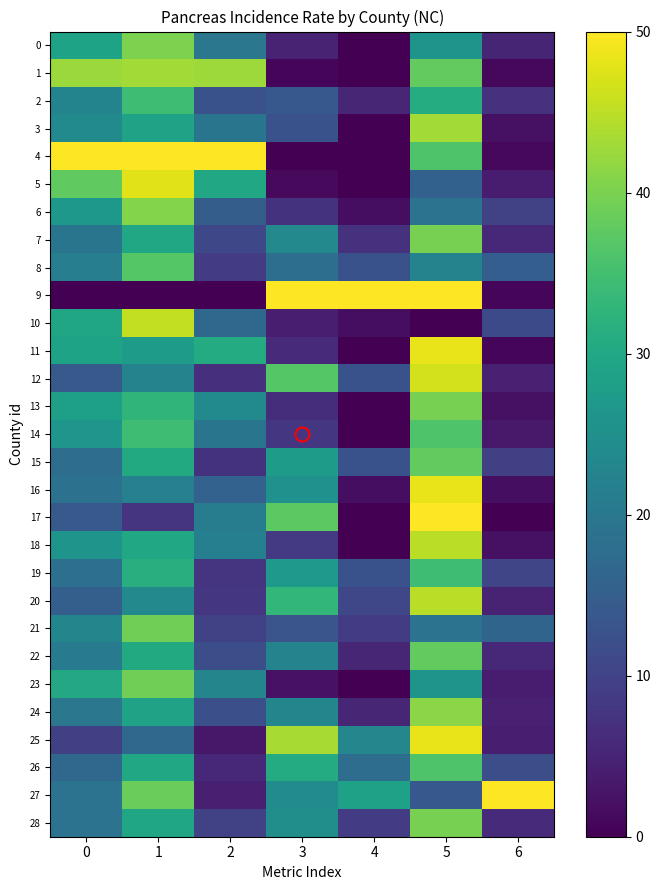

Reading right to left, list all the values displayed in this chart.

0: 6=5.3	5=25.9	4=0.0	3=4.8	2=19.8	1=40.2	0=29.0
1: 6=1.1	5=37.9	4=0.0	3=0.6	2=42.7	1=43.1	0=42.5
2: 6=7.1	5=31.0	4=5.4	3=13.9	2=12.5	1=34.5	0=22.6
3: 6=2.3	5=43.1	4=0.0	3=12.7	2=19.5	1=28.7	0=23.8
4: 6=1.1	5=36.2	4=0.0	3=0.0	2=50.0	1=50.0	0=50.0
5: 6=3.8	5=15.5	4=0.0	3=1.2	2=29.9	1=47.7	0=37.7
6: 6=9.8	5=19.0	4=1.8	3=7.2	2=14.8	1=40.8	0=26.6
7: 6=5.6	5=39.7	4=7.1	3=23.5	2=10.8	1=29.9	0=19.4
8: 6=15.0	5=22.4	4=12.5	3=18.1	2=8.7	1=36.8	0=21.4
9: 6=0.8	5=50.0	4=50.0	3=50.0	2=0.0	1=0.0	0=0.0
10: 6=11.3	5=0.0	4=1.8	3=4.2	2=16.9	1=45.4	0=29.4
11: 6=0.8	5=48.3	4=0.0	3=6.0	2=30.8	1=27.6	0=29.0
12: 6=4.5	5=46.6	4=12.5	3=36.7	2=7.0	1=22.4	0=13.9
13: 6=2.3	5=39.7	4=0.0	3=6.6	2=23.8	1=32.8	0=28.2
14: 6=3.4	5=36.2	4=0.0	3=7.8	2=19.5	1=34.5	0=26.2
15: 6=9.4	5=37.9	4=12.5	3=27.7	2=7.3	1=30.5	0=17.9
16: 6=1.9	5=48.3	4=1.8	3=25.3	2=15.7	1=21.8	0=18.7
17: 6=0.0	5=50.0	4=0.0	3=37.3	2=20.9	1=7.5	0=13.9
18: 6=2.3	5=44.8	4=0.0	3=8.4	2=21.5	1=29.9	0=25.8
19: 6=10.5	5=34.5	4=12.5	3=27.1	2=7.6	1=31.6	0=18.3
20: 6=4.9	5=44.8	4=10.7	3=33.1	2=7.8	1=23.6	0=15.1
21: 6=16.2	5=19.0	4=8.9	3=13.3	2=9.9	1=39.1	0=23.0
22: 6=5.6	5=37.9	4=5.4	3=22.3	2=11.9	1=30.5	0=20.6
23: 6=3.8	5=25.9	4=0.0	3=2.4	2=22.7	1=39.1	0=30.2
24: 6=4.5	5=41.4	4=5.4	3=22.9	2=12.2	1=28.7	0=19.8
25: 6=4.1	5=48.3	4=23.2	3=43.4	2=3.2	1=16.7	0=9.5
26: 6=12.0	5=36.2	4=17.9	3=30.7	2=5.5	1=29.9	0=16.7
27: 6=50.0	5=13.8	4=28.6	3=24.1	2=4.4	1=38.5	0=19.0
28: 6=6.0	5=39.7	4=8.9	3=24.7	2=9.9	1=29.3	0=19.0